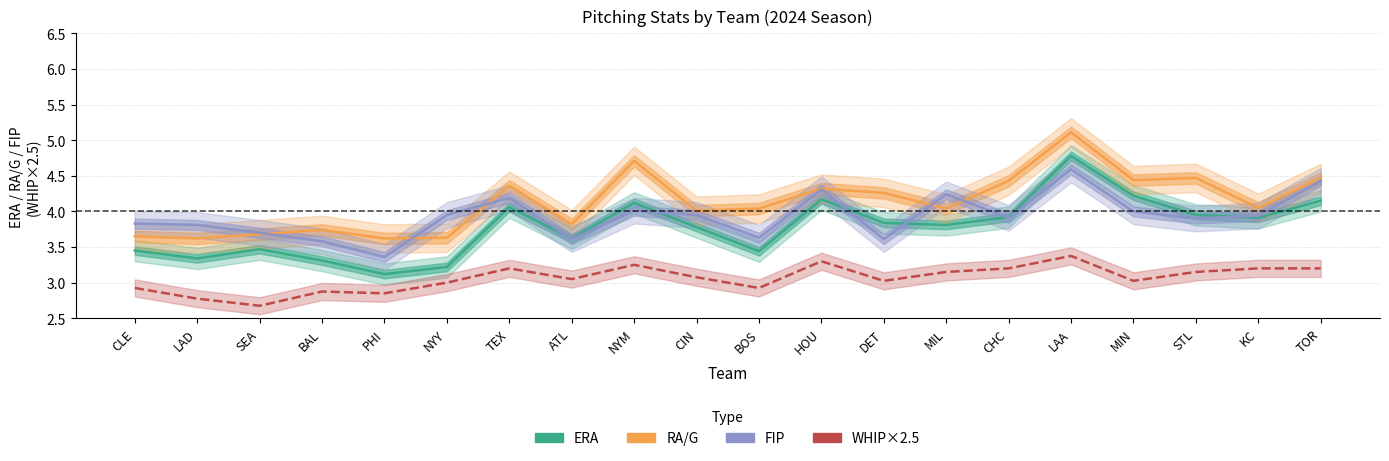

Which series has the largest total across all categories?

RA/G